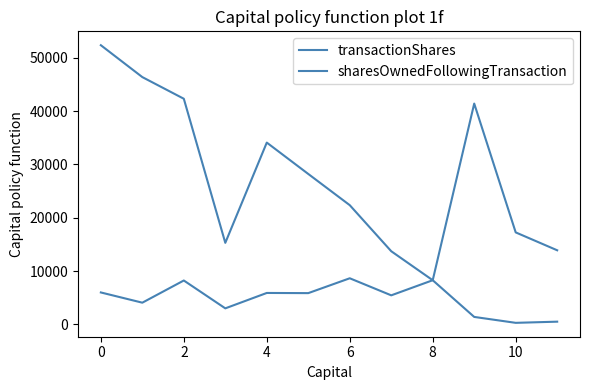

At which category does the chart reach its minimum across all series?

10